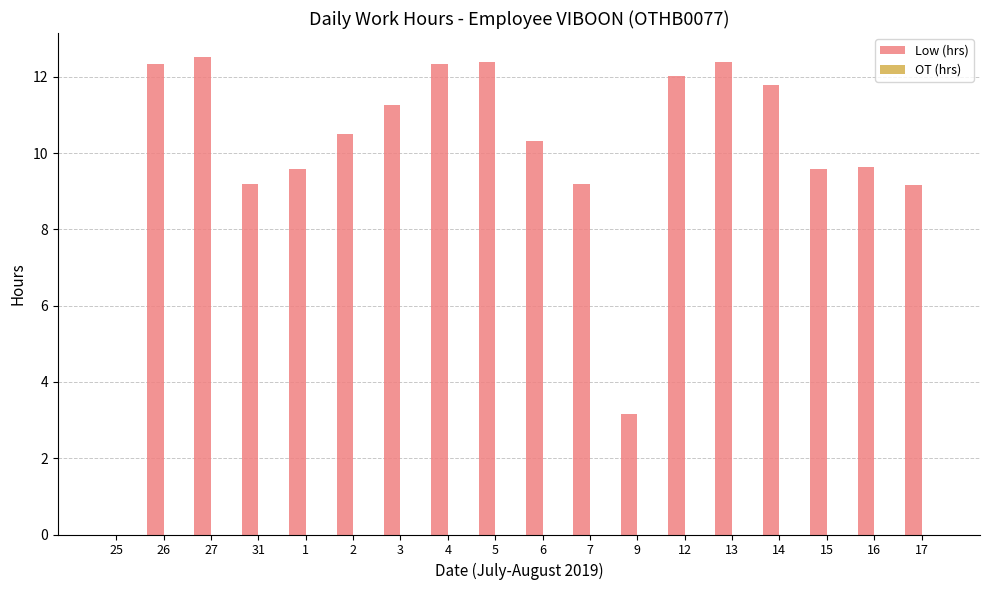

What is the sum of all values?

177.3